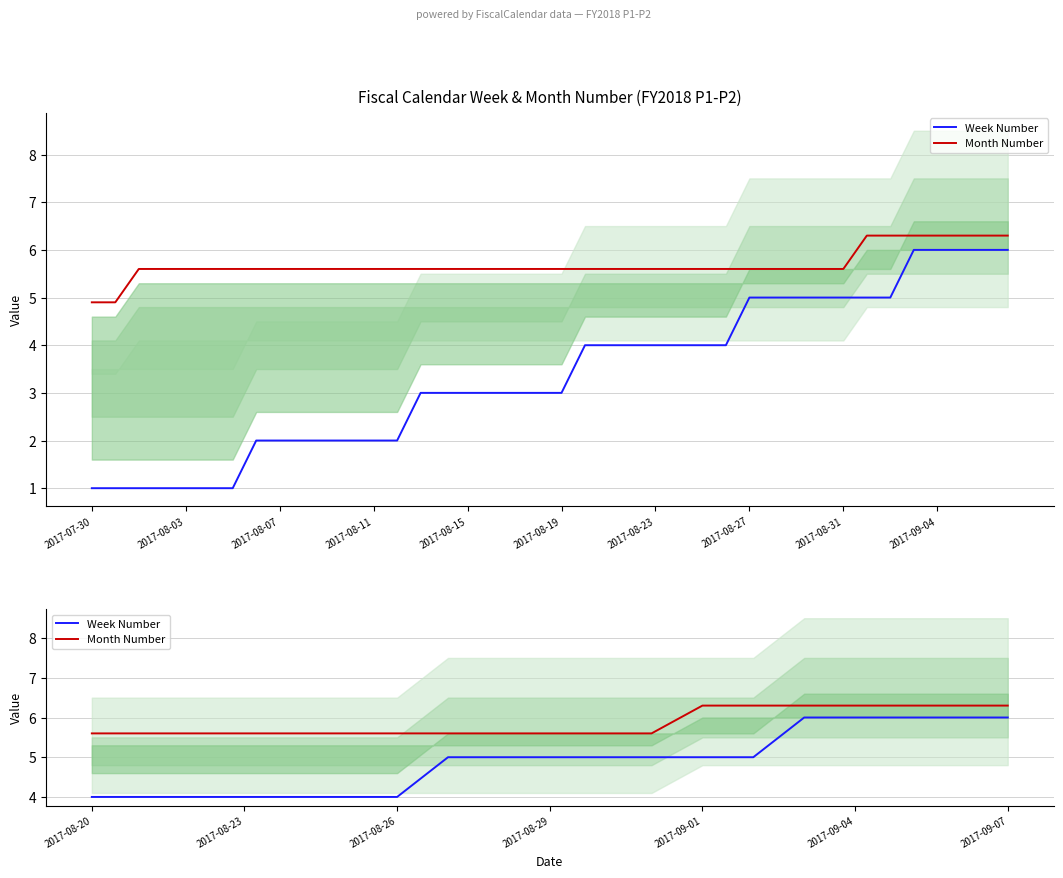

How many lines are shown in the chart?

2